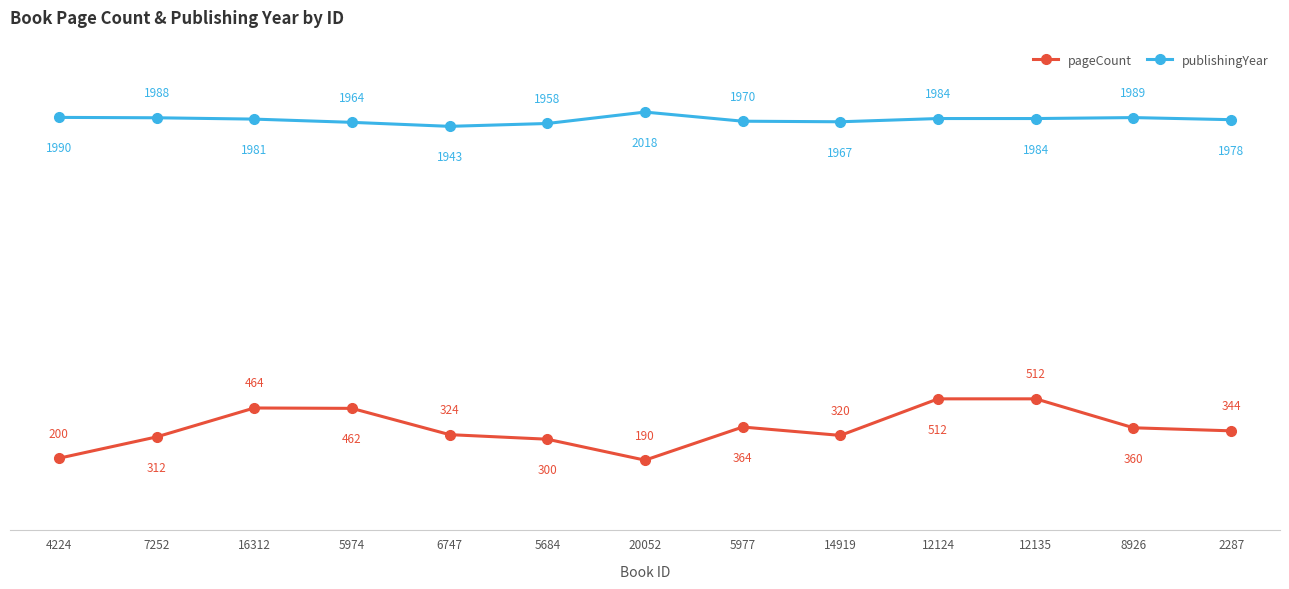

What is the label of the 11th point from the right?

16312